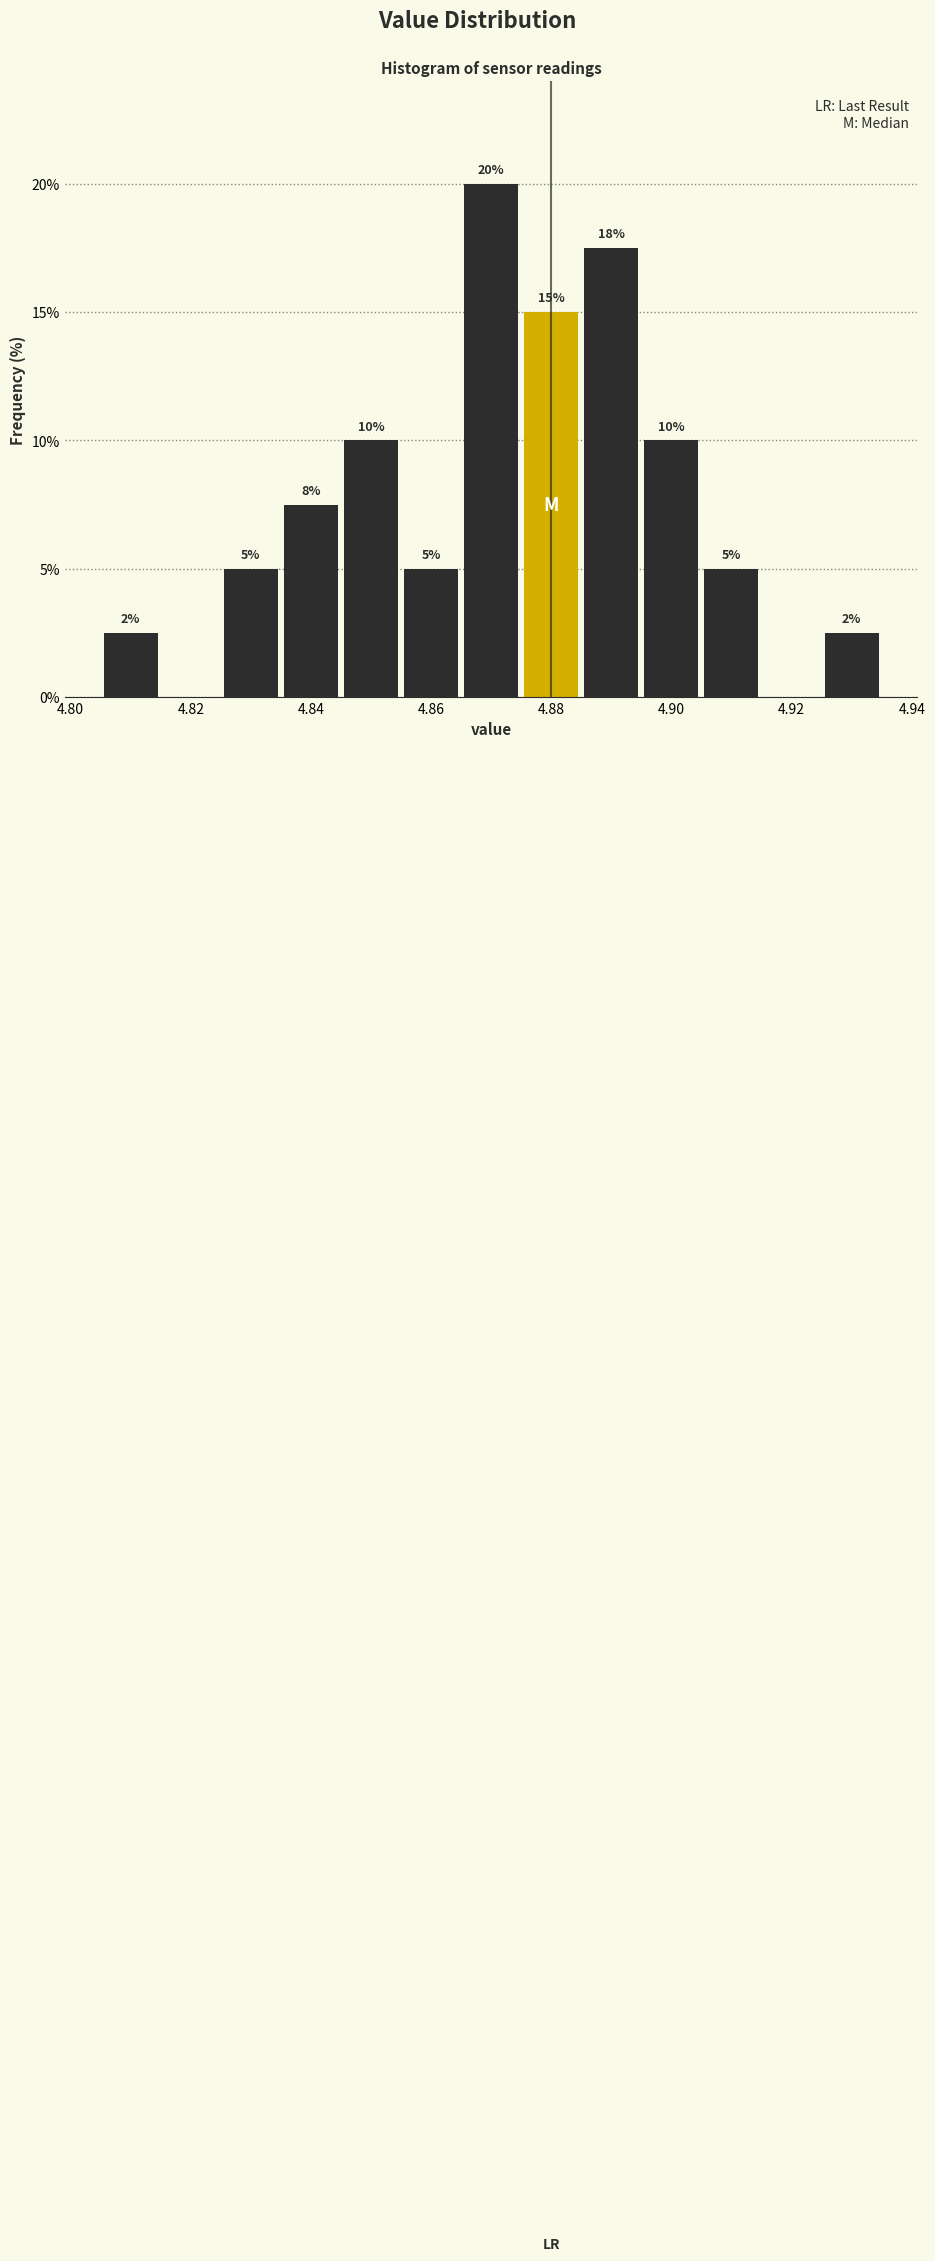

Which range on the x-axis has the tallest bar?

4.865 to 4.875